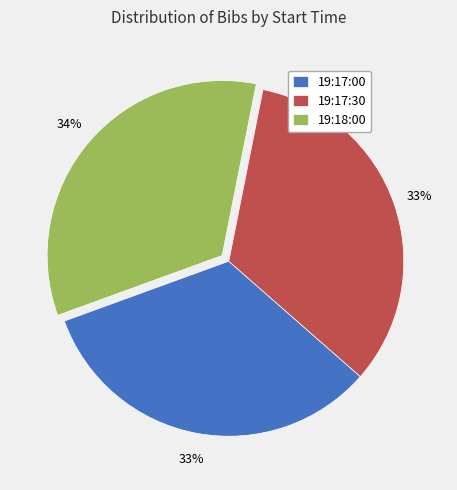

True or false: 19:18:00 accounts for 20% of the total.

False